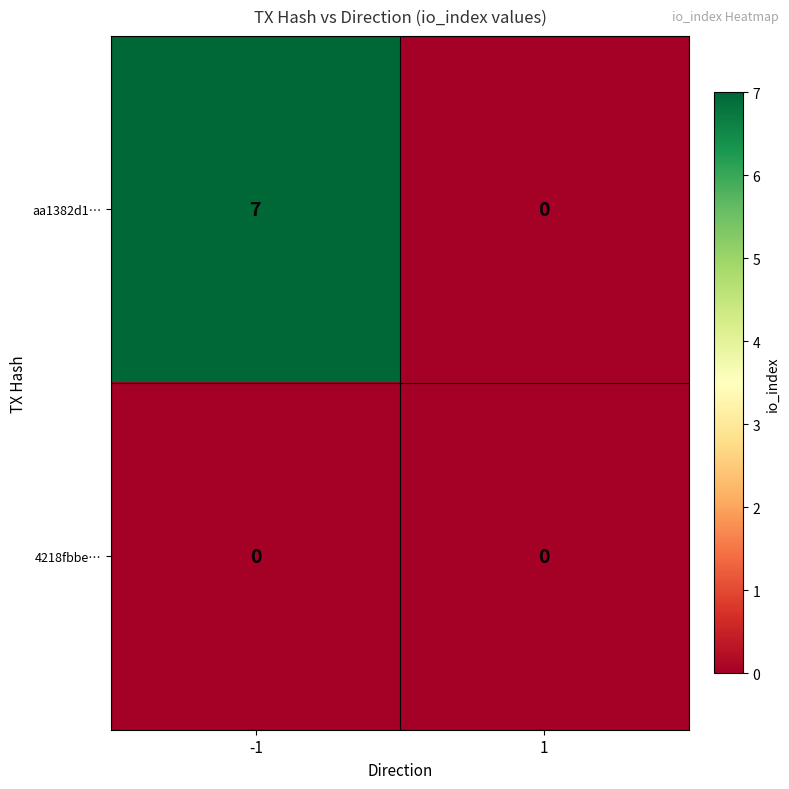

Reading left to right, list all the values displayed in this chart.

aa1382d1…: 7	0
4218fbbe…: 0	0